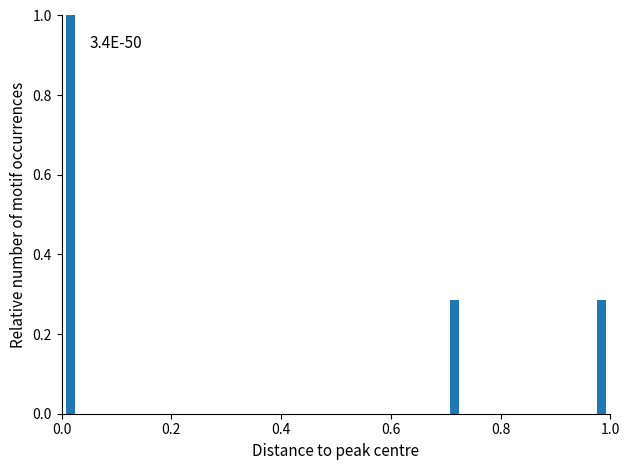

Around what value on the x-axis is the tallest bar? Give the approximate position of its centre, as read against the axis.

0.02